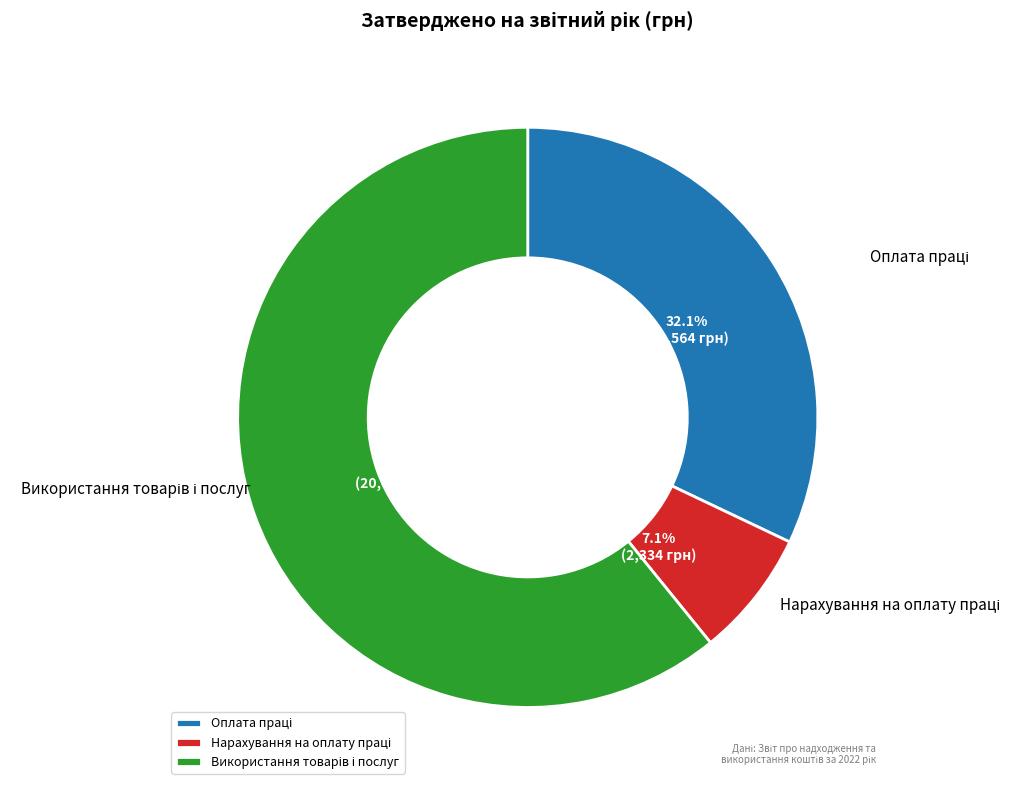

Is there any slice that represents more than half of the pie?

Yes